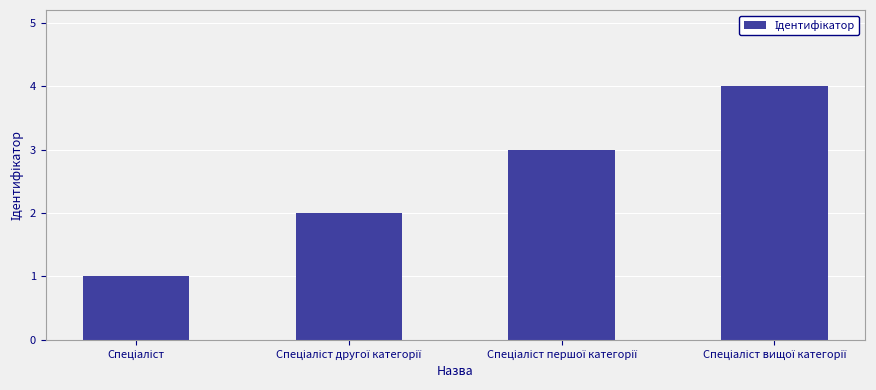

Are the bars horizontal?

No